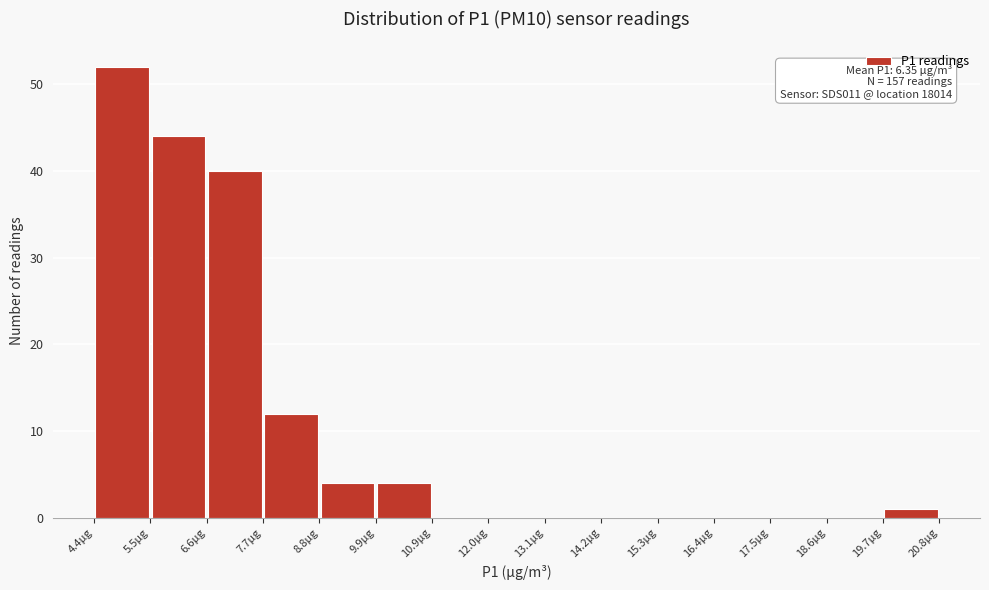

Over which range of the x-axis is the bar tallest?

4.4 to 5.4